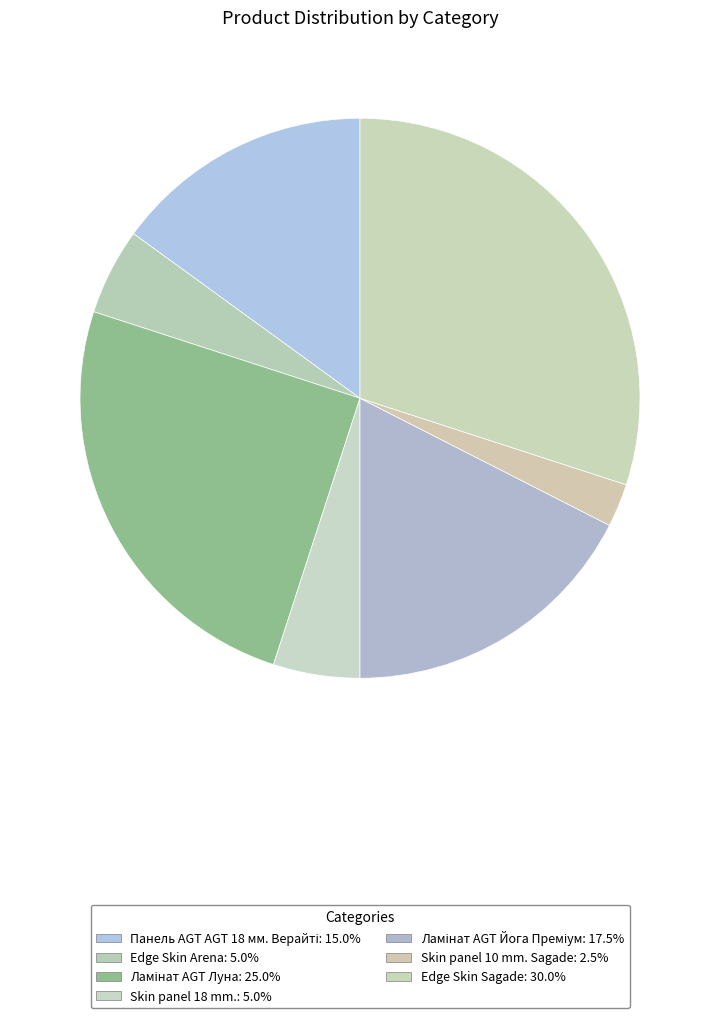

Rank the categories by value from lowest to highest.

Skin panel 10 mm. Sagade, Edge Skin Arena, Skin panel 18 mm., Панель AGT AGT 18 мм. Верайті, Ламінат AGT Йога Преміум, Ламінат AGT Луна, Edge Skin Sagade